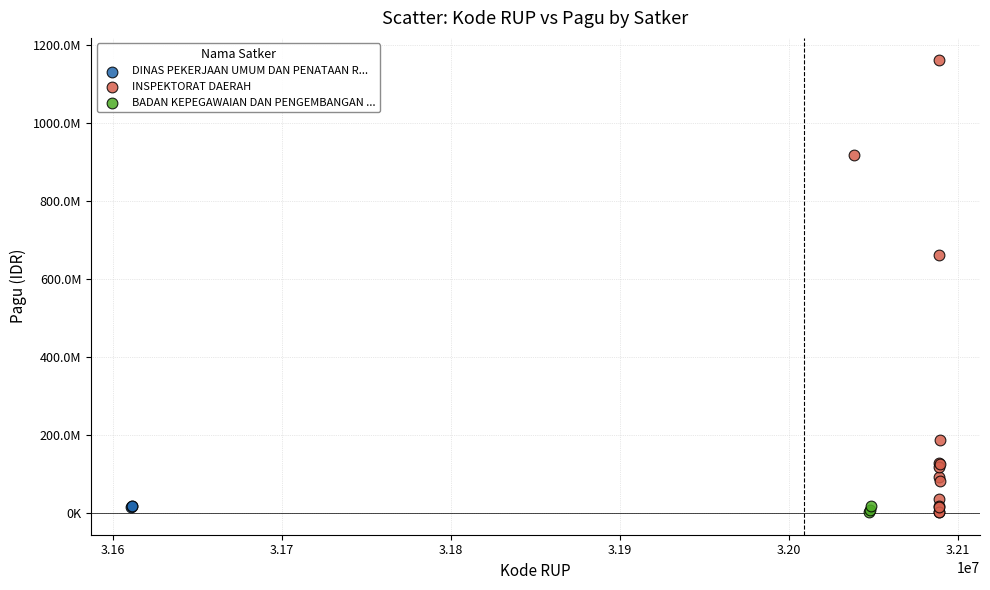

Which series contains the highest Y value?

INSPEKTORAT DAERAH